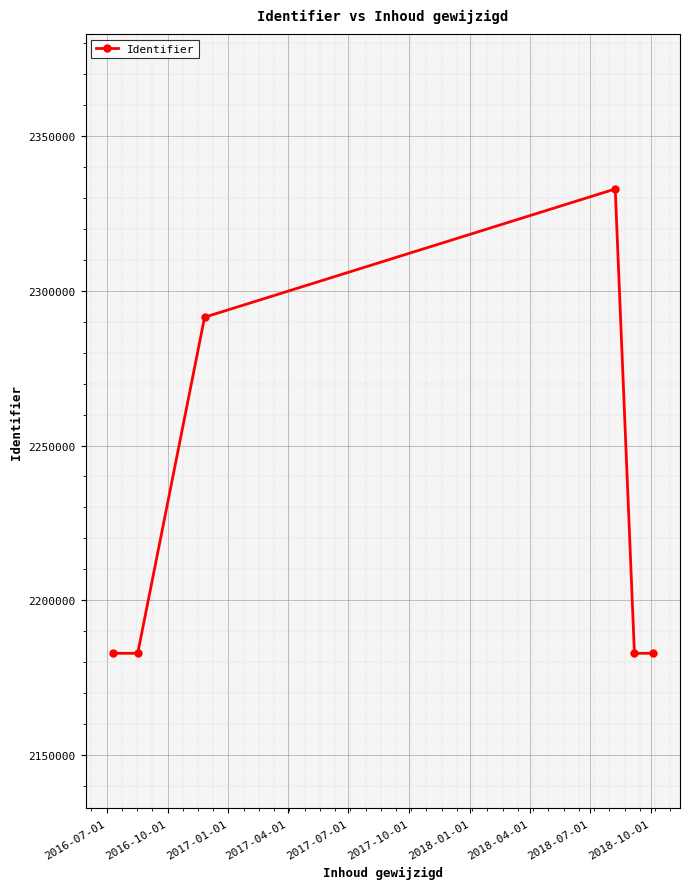

What is the greatest value displayed?

2332783